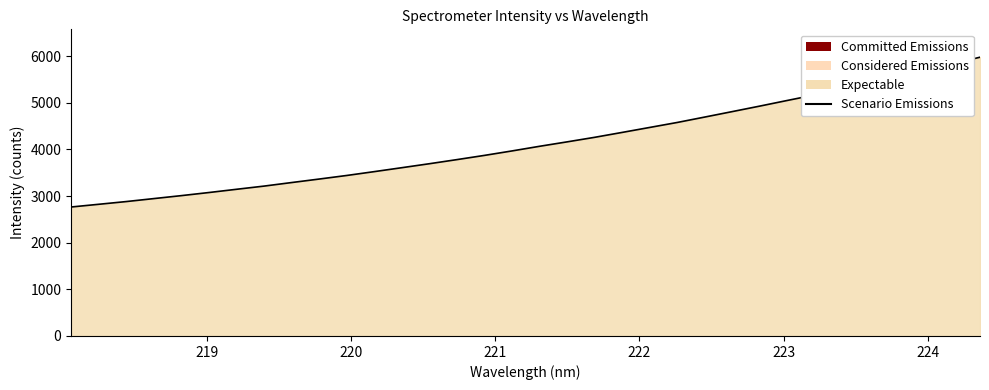

What is the minimum value shown in the chart?

2766.0